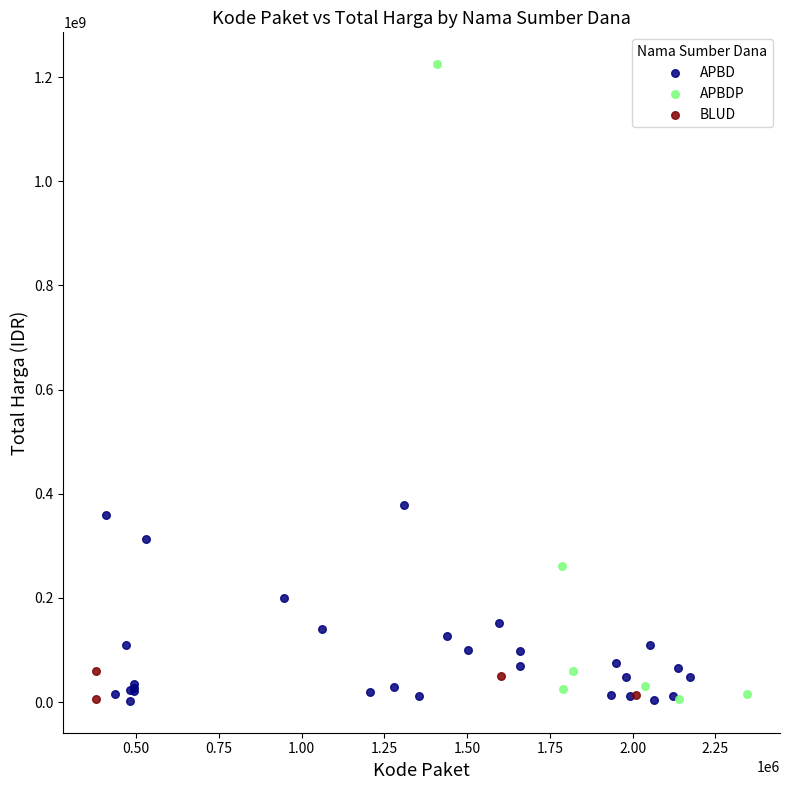

Which series has the widest spread of Y values?

APBDP